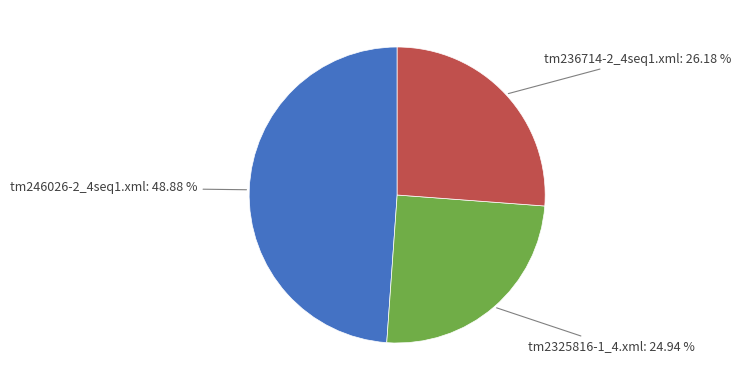

Is it true that tm246026-2_4seq1.xml is 49% of the pie?

True